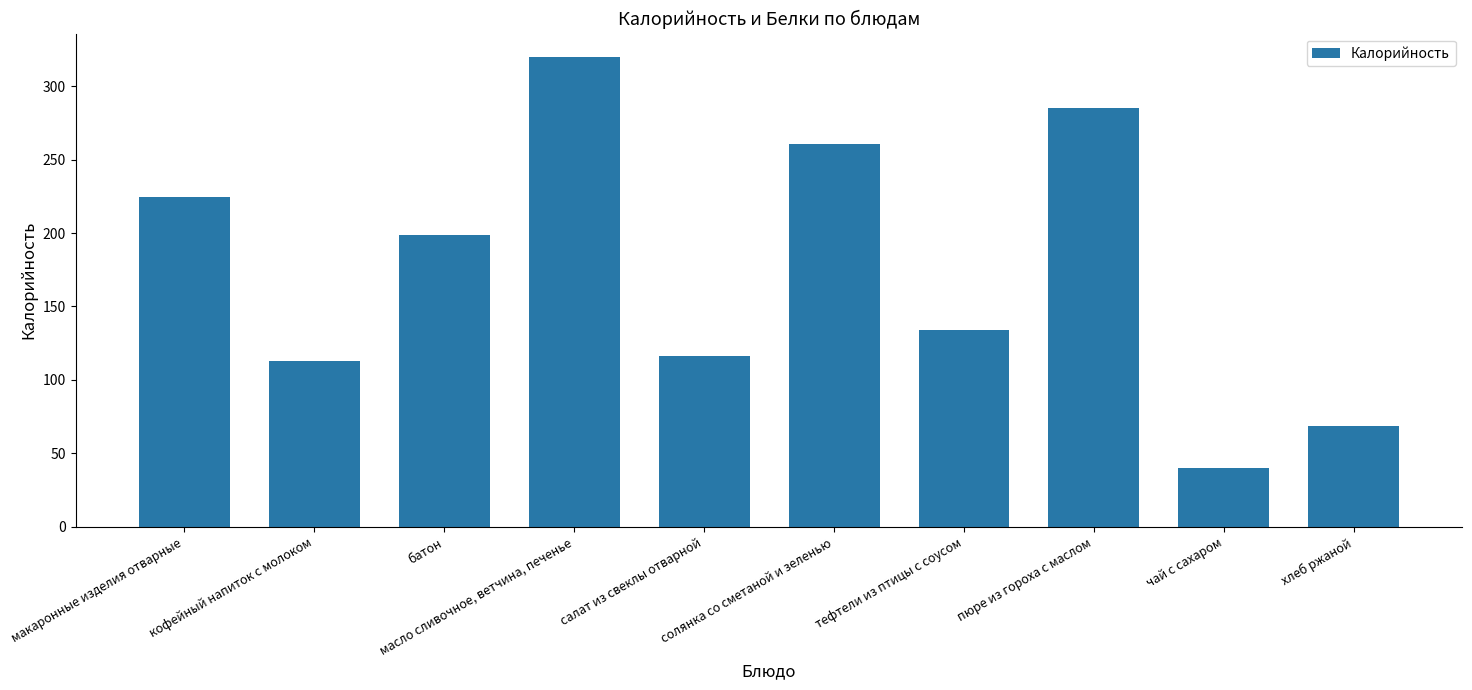

What is the greatest value displayed?

319.7